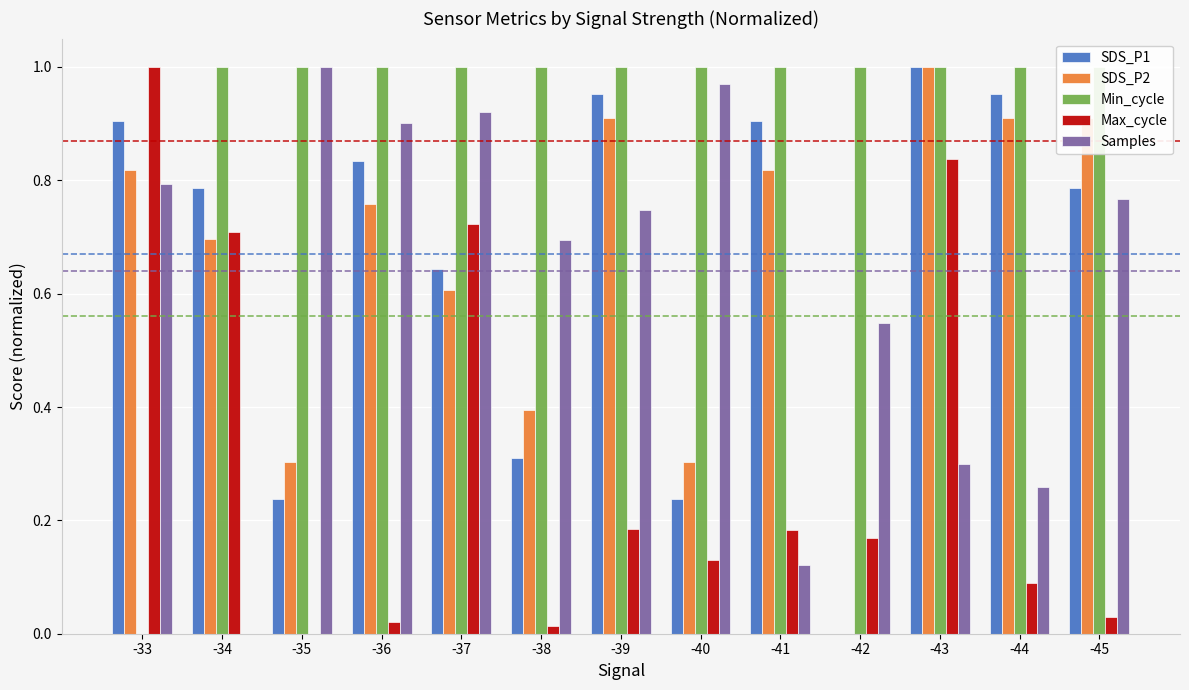

List the labels in order of Samples value, smallest first.

-34, -41, -44, -43, -42, -38, -39, -45, -33, -36, -37, -40, -35